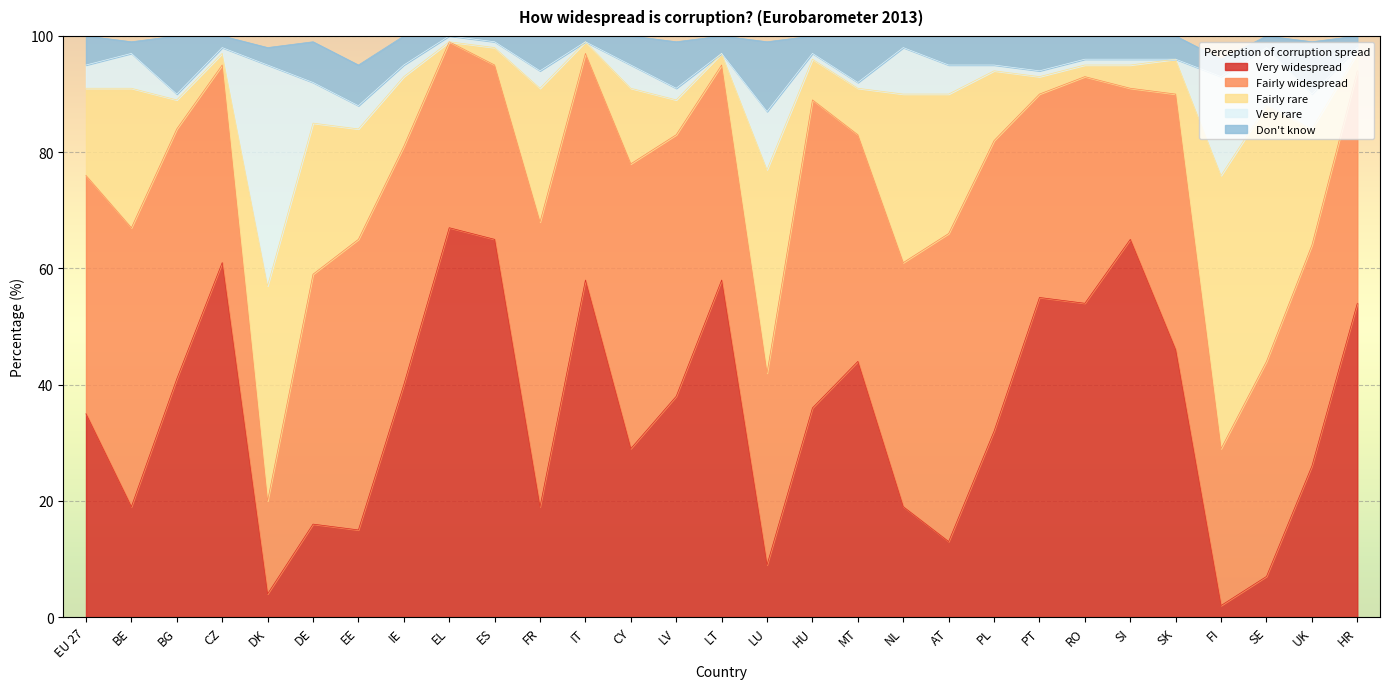

Rank the series at FI from highest to lowest value.

Fairly rare, Fairly widespread, Very rare, Don't know, Very widespread